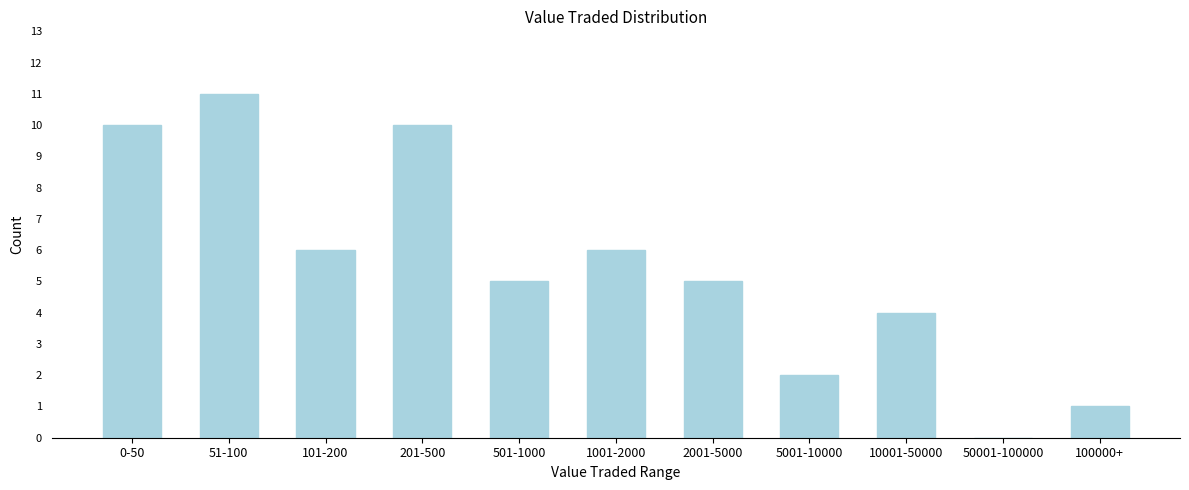

Reading right to left, extract all data points from this chart.

100000+=1	50001-100000=0	10001-50000=4	5001-10000=2	2001-5000=5	1001-2000=6	501-1000=5	201-500=10	101-200=6	51-100=11	0-50=10